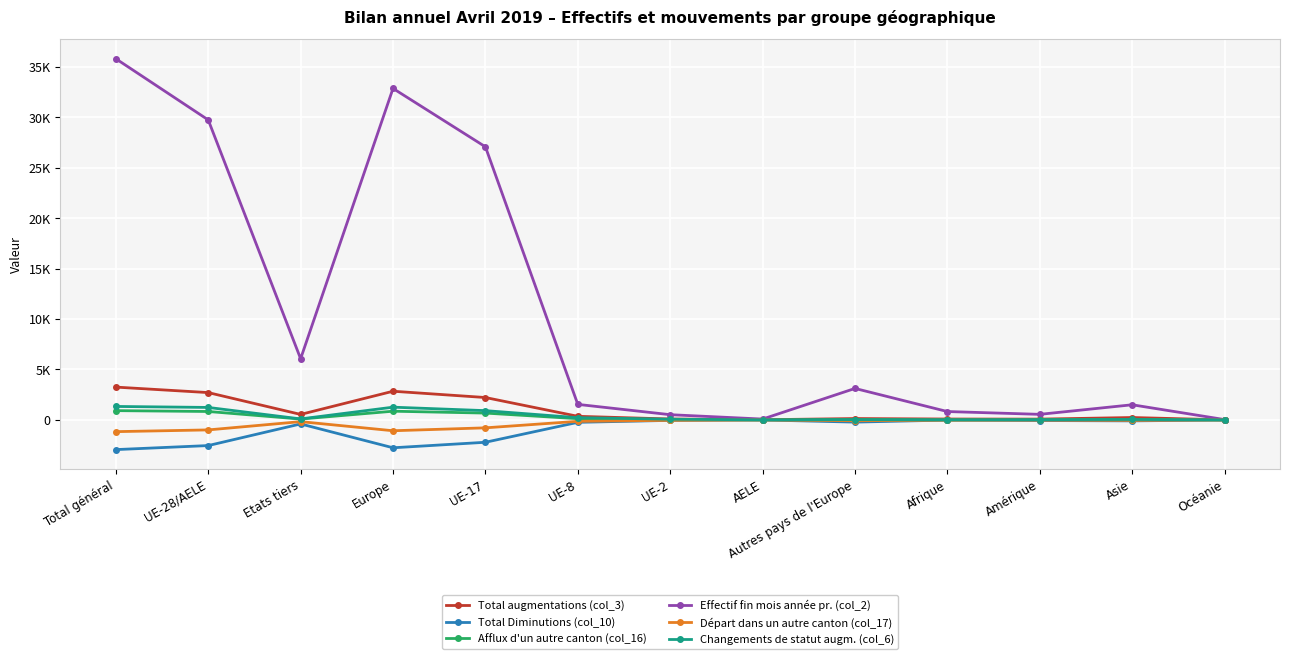

At UE-2, list the series in order from smallest to largest.

Total Diminutions (col_10), Départ dans un autre canton (col_17), Afflux d'un autre canton (col_16), Changements de statut augm. (col_6), Total augmentations (col_3), Effectif fin mois année pr. (col_2)